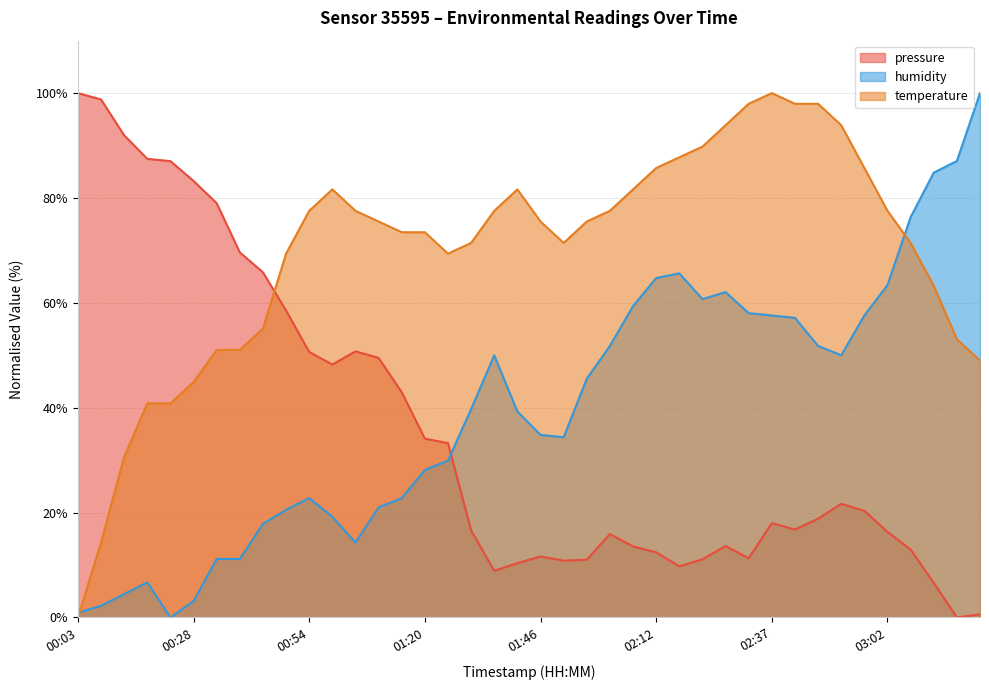

What is the maximum value for temperature?

100.0